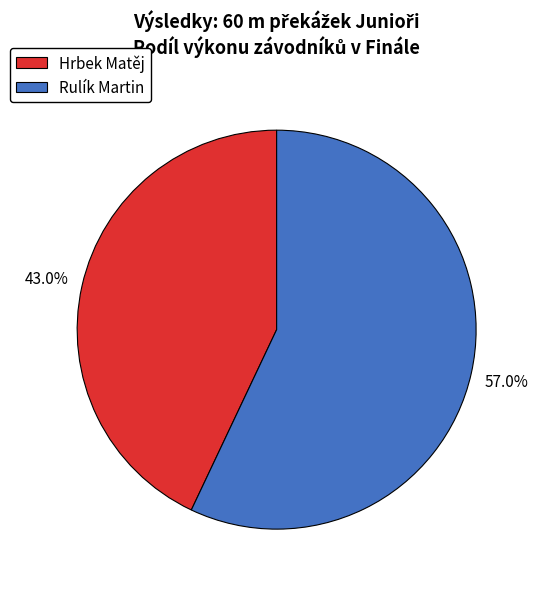

What percentage is the Hrbek Matěj slice, to the nearest percent?

43%